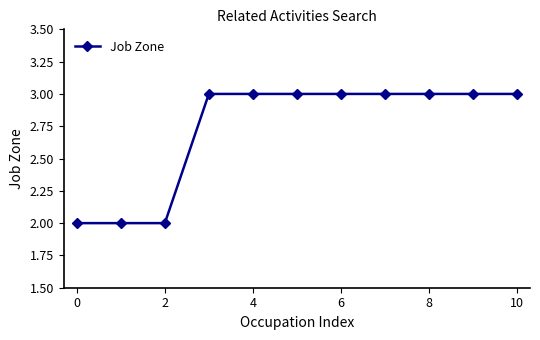

Reading left to right, transcribe all the data shown in this chart.

2	2	2	3	3	3	3	3	3	3	3